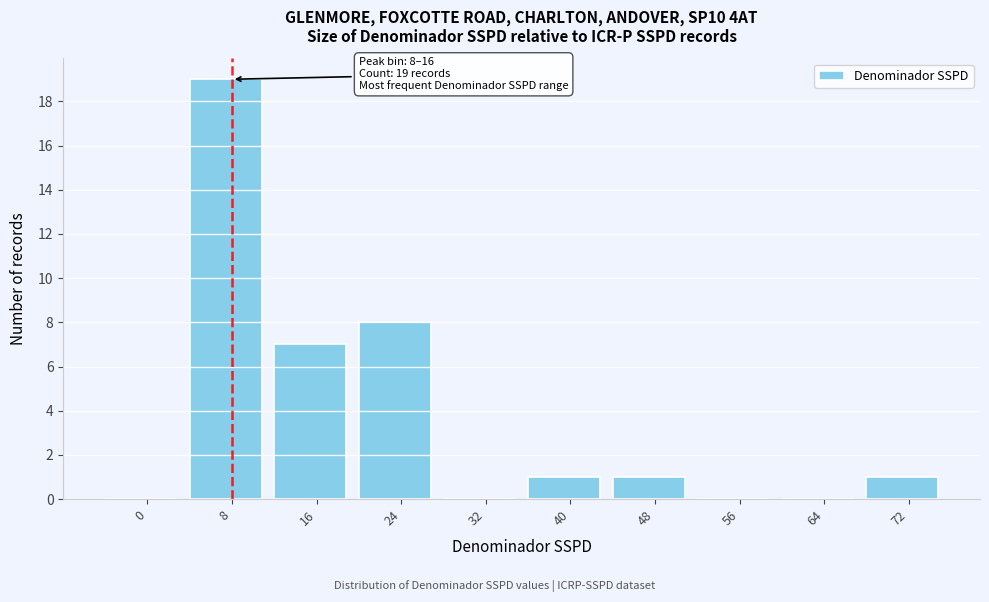

Reading left to right, list all the values displayed in this chart.

0=0	8=19	16=7	24=8	32=0	40=1	48=1	56=0	64=0	72=1